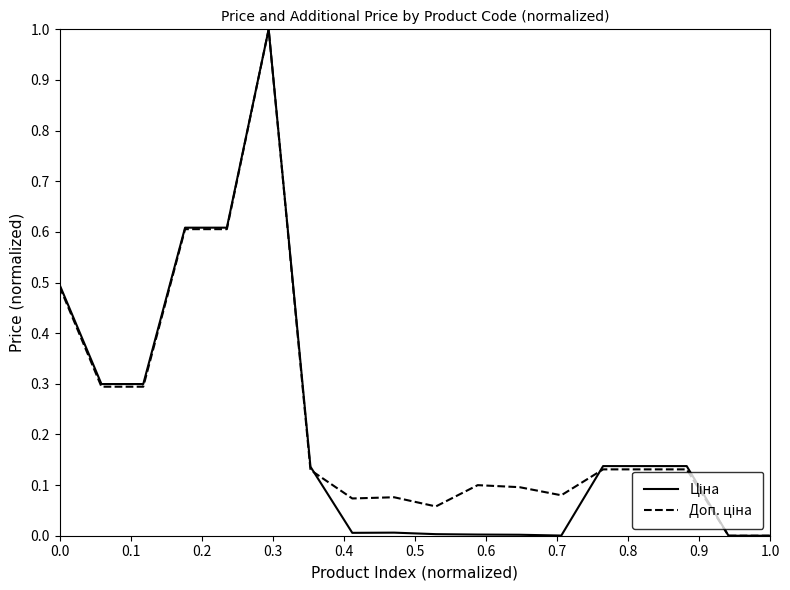

What is the greatest value displayed?

1.0